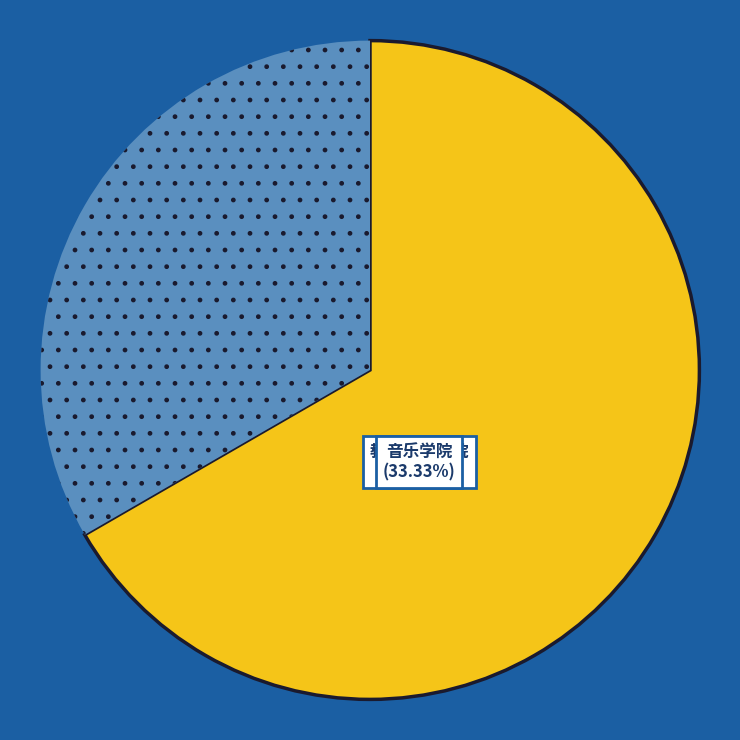

How many segments does this pie chart have?

2